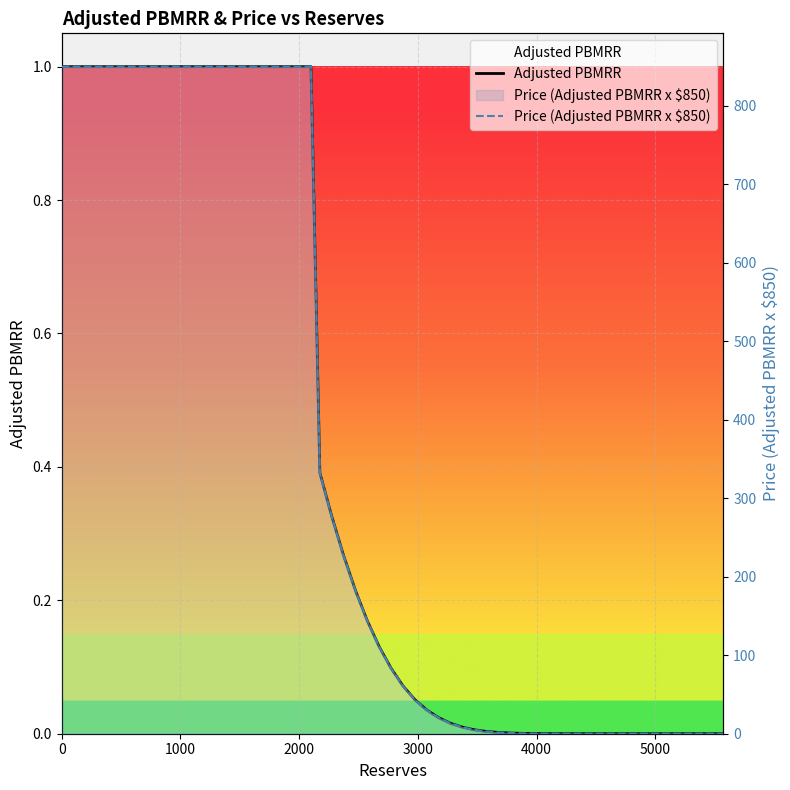

True or false: Adjusted PBMRR and Price (Adjusted PBMRR x $850) intersect in this chart.

False